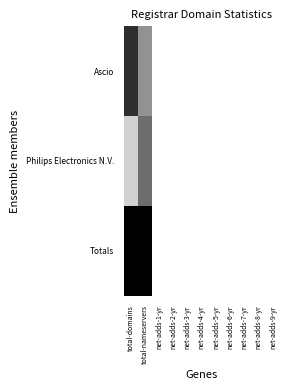

What is the maximum value shown in the chart?

1.0